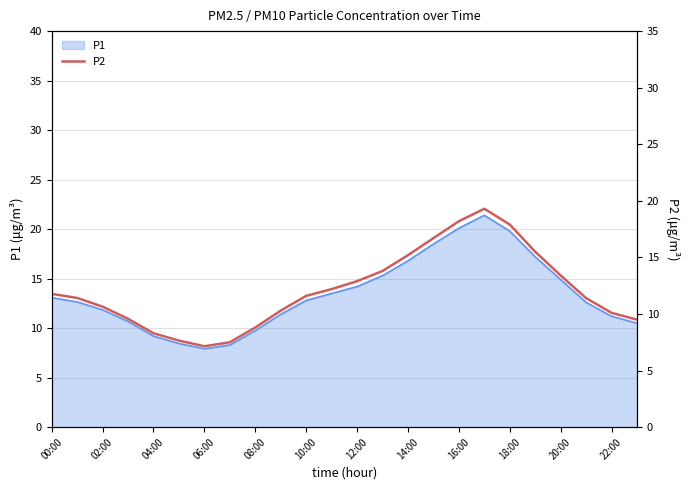

The value of P1 at 00:00 is 5.9. True or false?

False